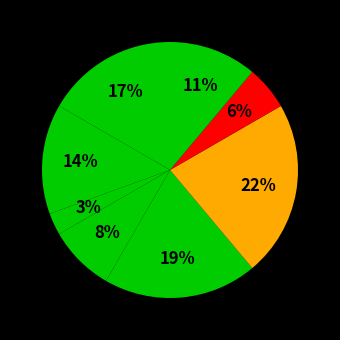

How many slices are in this pie chart?

8